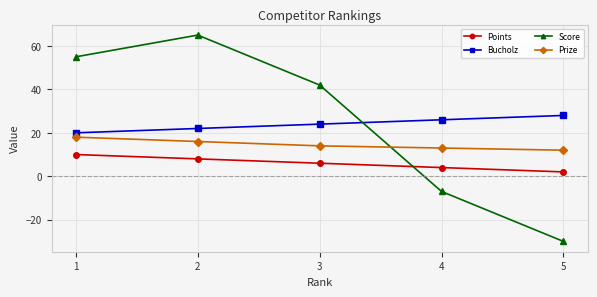

True or false: Bucholz has more than 1 interior local peaks.

False